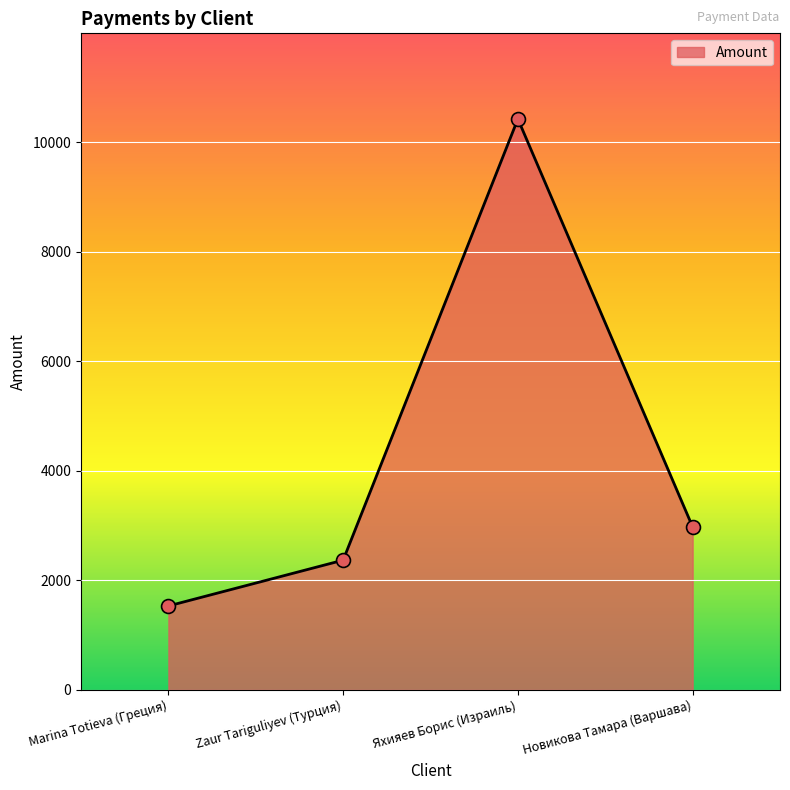

What is the change in value from Zaur Tariguliyev (Турция) to Новикова Тамара (Варшава)?

+607